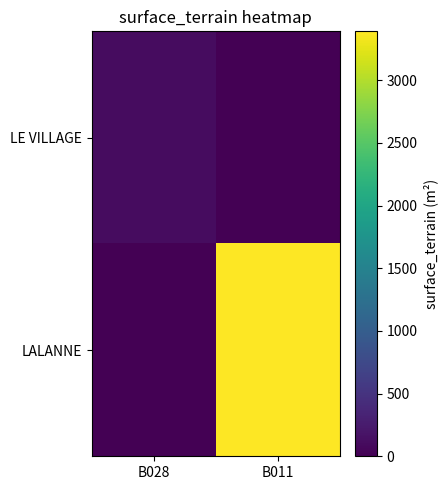

Between B011 and B028, which is larger?

B028